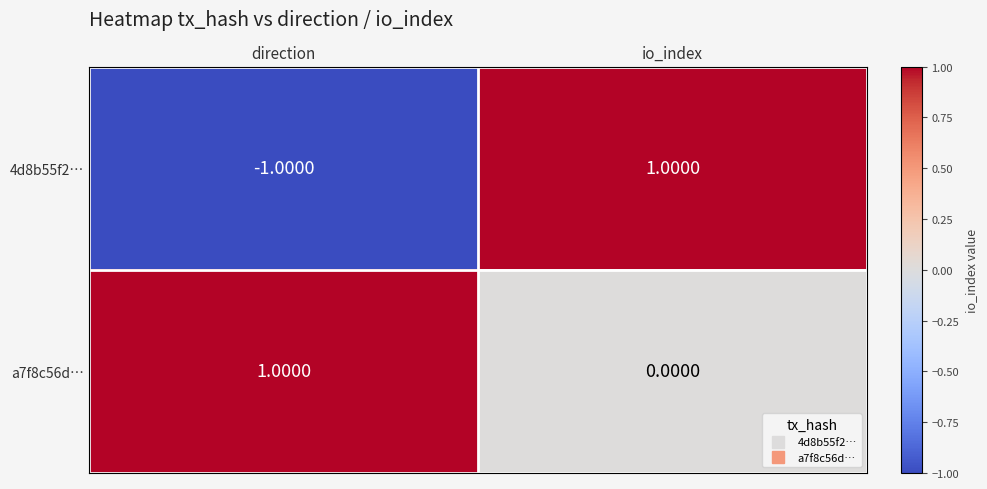

At which label does a7f8c56d… reach its minimum?

io_index